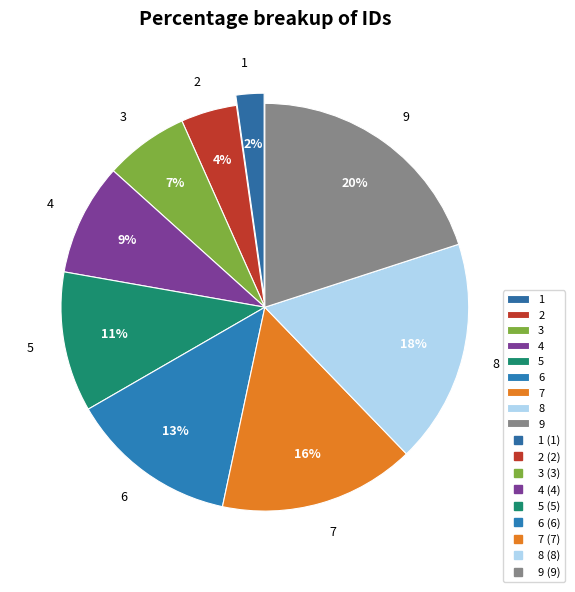

Is it true that 7 is 16% of the pie?

True